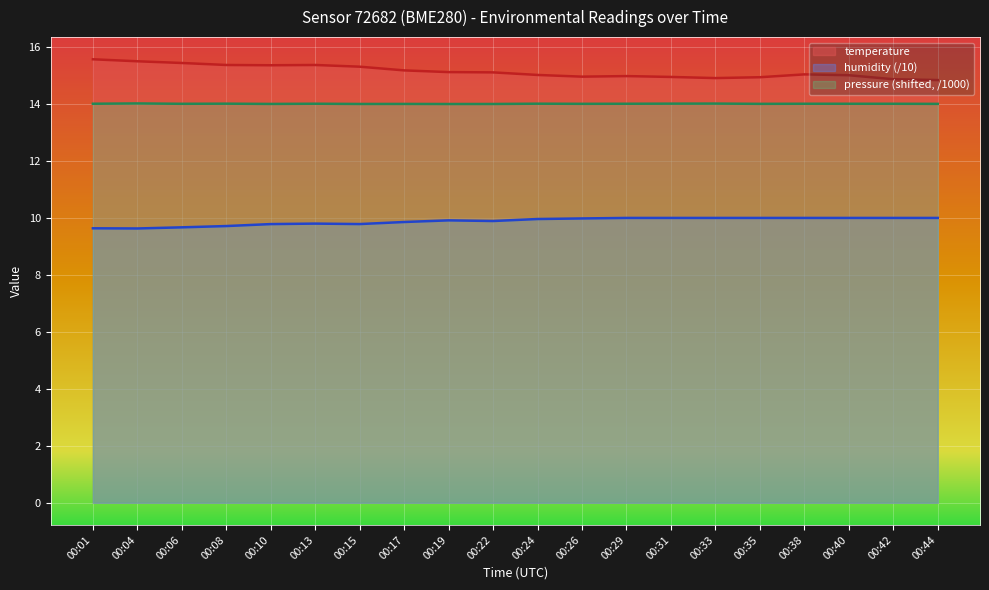

List the series in order of their peak value, lowest first.

humidity, pressure_scaled, temperature